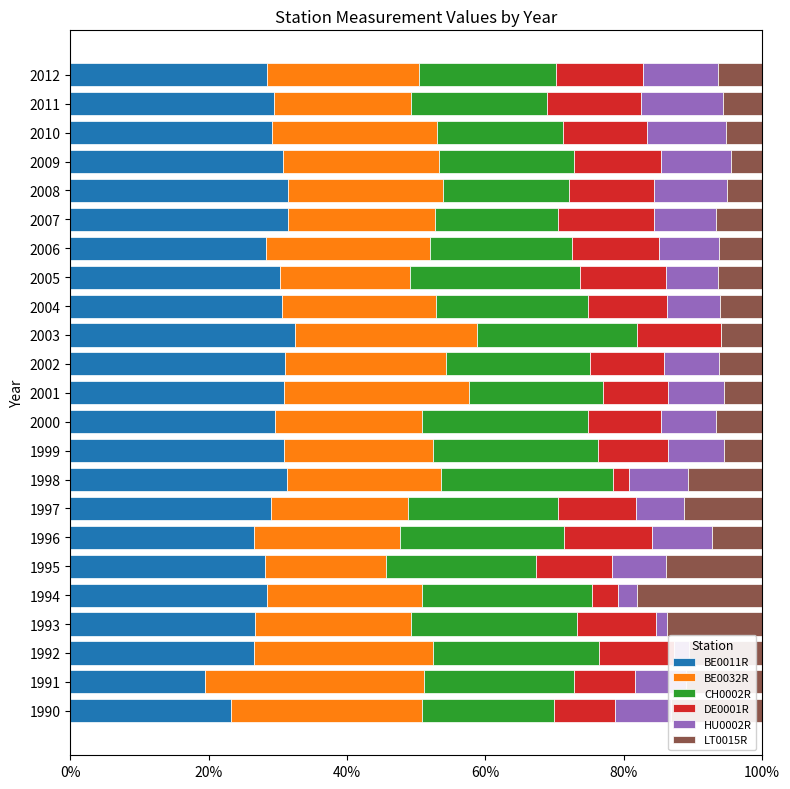

What is the total value across all series at 1990?

100.0